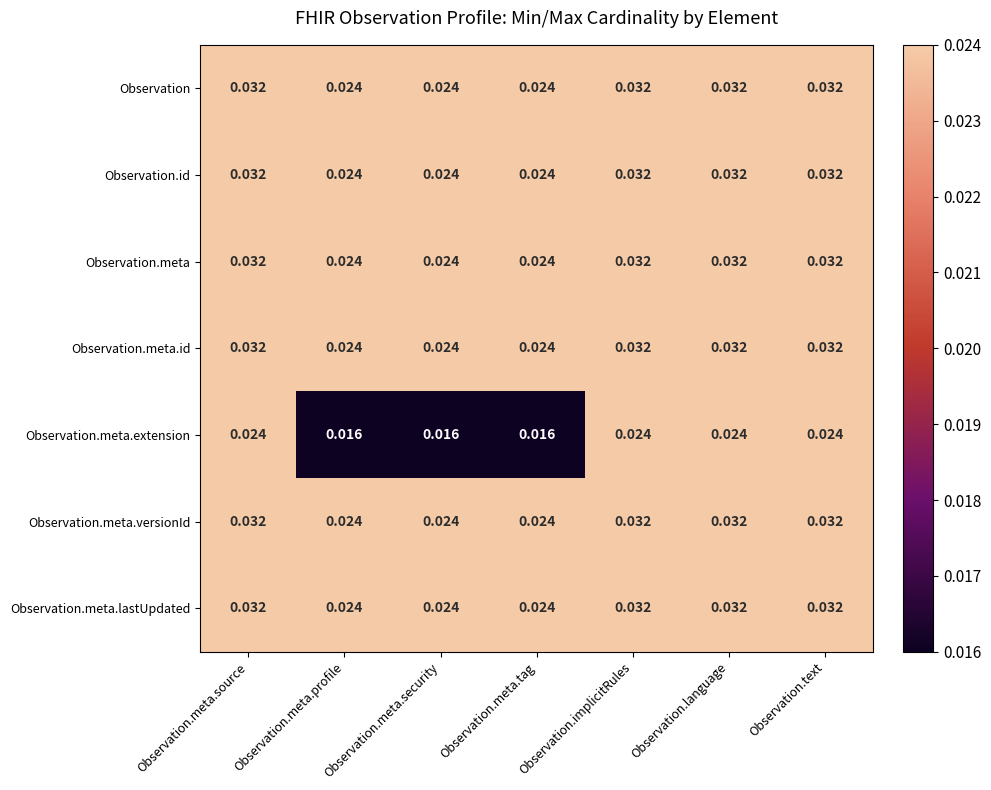

Is the value of Observation at Observation.meta.source greater than the value of Observation.id at Observation.meta.security?

Yes